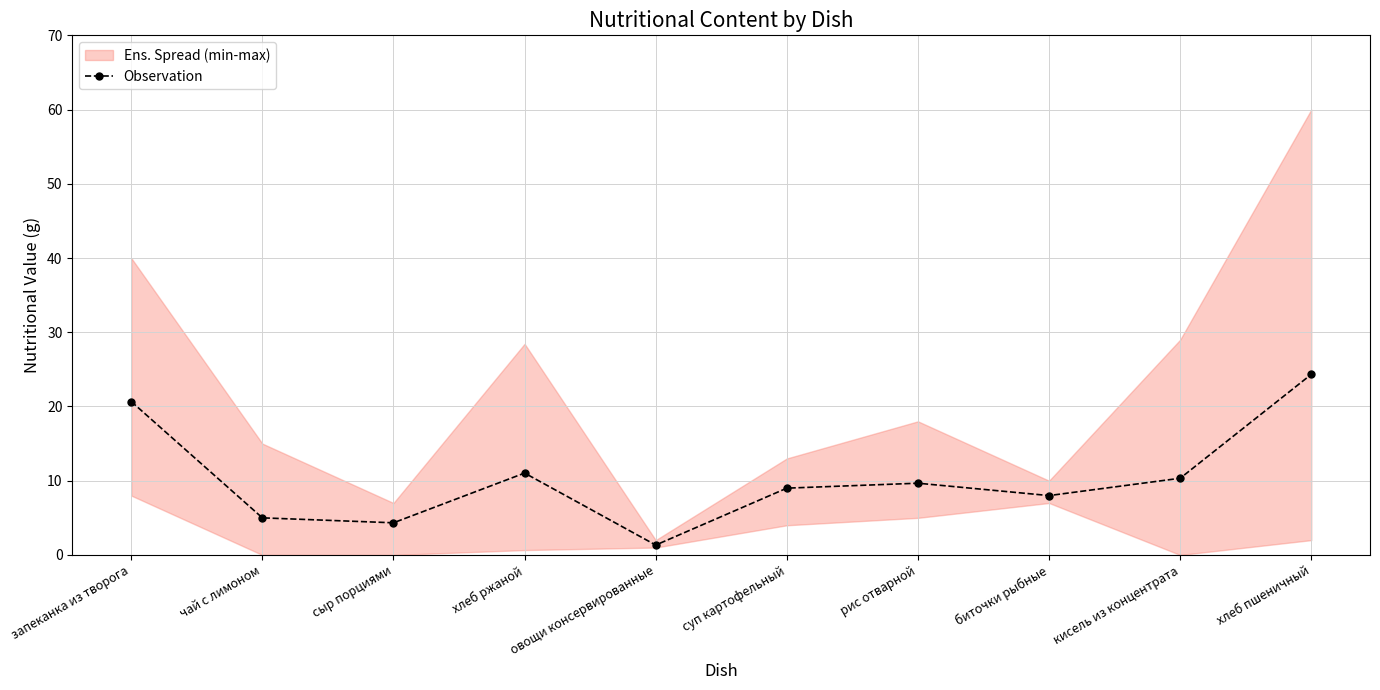

Where does the data first go above 9?

запеканка из творога